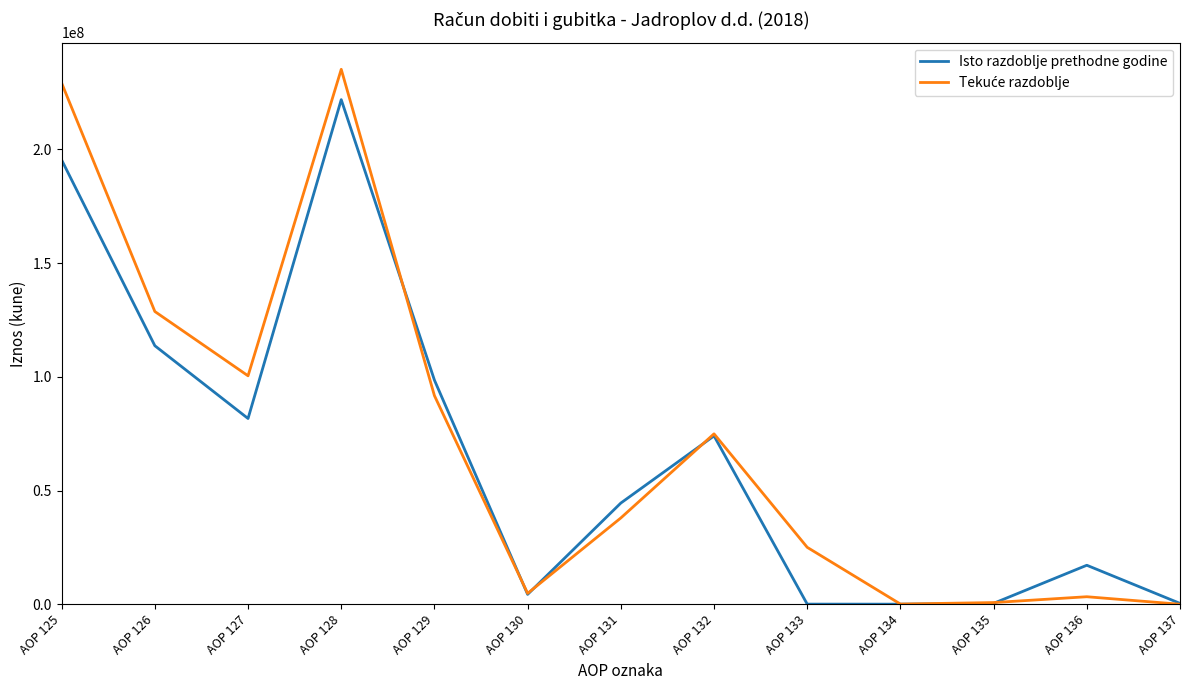

At which label does Isto razdoblje prethodne godine first exceed 44499130?

AOP 125